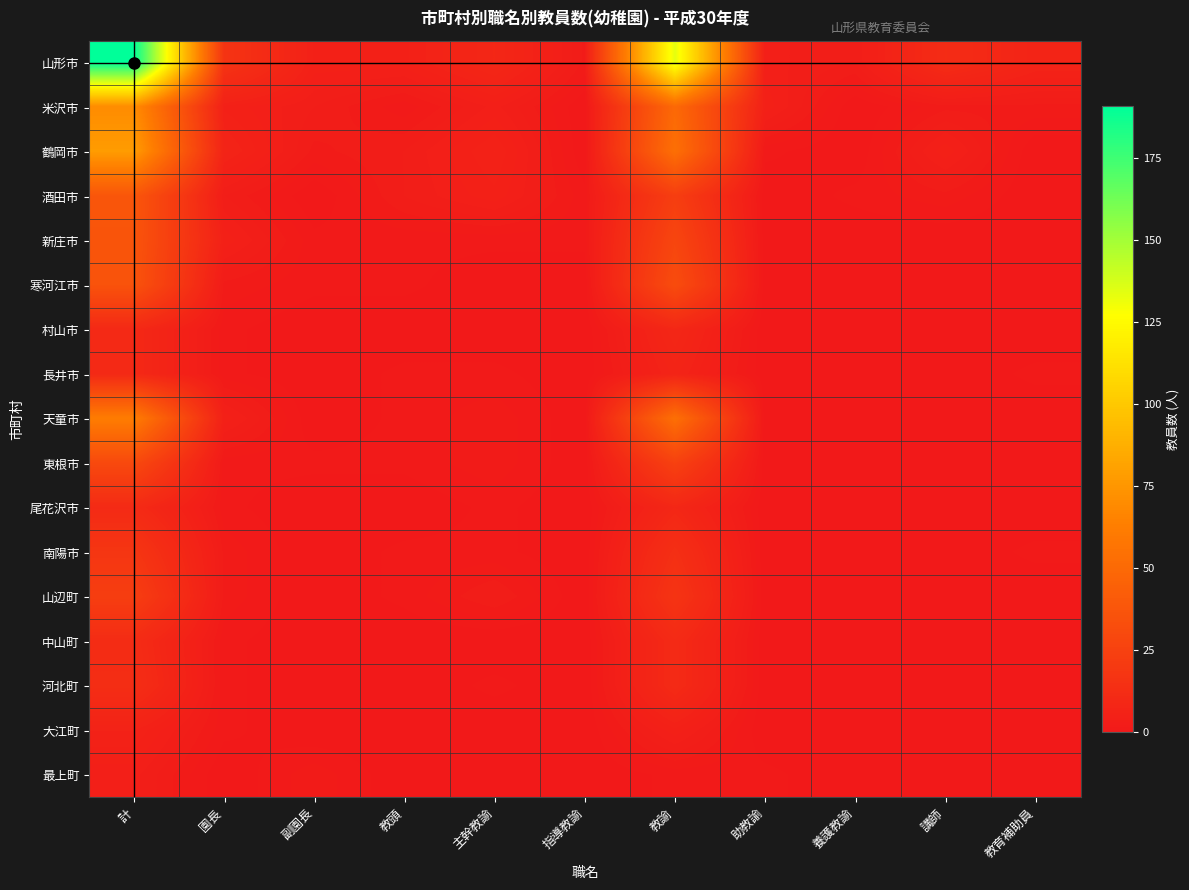

Reading left to right, transcribe all the data shown in this chart.

山形市: 計=191	園長=17	副園長=5	教頭=5	主幹教諭=9	指導教諭=2	教諭=134	助教諭=4	養護教諭=3	講師=12	教育補助員=7
米沢市: 計=70	園長=5	副園長=3	教頭=1	主幹教諭=4	指導教諭=0	教諭=50	助教諭=5	養護教諭=0	講師=2	教育補助員=2
鶴岡市: 計=78	園長=7	副園長=2	教頭=3	主幹教諭=6	指導教諭=0	教諭=54	助教諭=1	養護教諭=0	講師=5	教育補助員=0
酒田市: 計=38	園長=3	副園長=0	教頭=3	主幹教諭=5	指導教諭=1	教諭=23	助教諭=0	養護教諭=1	講師=2	教育補助員=0
新庄市: 計=37	園長=5	副園長=1	教頭=1	主幹教諭=1	指導教諭=1	教諭=28	助教諭=0	養護教諭=0	講師=0	教育補助員=0
寒河江市: 計=36	園長=2	副園長=1	教頭=1	主幹教諭=0	指導教諭=0	教諭=32	助教諭=0	養護教諭=0	講師=0	教育補助員=0
村山市: 計=10	園長=1	副園長=0	教頭=0	主幹教諭=0	指導教諭=0	教諭=9	助教諭=0	養護教諭=0	講師=0	教育補助員=0
長井市: 計=10	園長=1	副園長=0	教頭=1	主幹教諭=1	指導教諭=0	教諭=7	助教諭=0	養護教諭=0	講師=0	教育補助員=1
天童市: 計=62	園長=5	副園長=0	教頭=1	主幹教諭=2	指導教諭=0	教諭=54	助教諭=0	養護教諭=0	講師=0	教育補助員=0
東根市: 計=30	園長=1	副園長=1	教頭=1	主幹教諭=2	指導教諭=0	教諭=25	助教諭=0	養護教諭=0	講師=0	教育補助員=0
尾花沢市: 計=11	園長=1	副園長=0	教頭=0	主幹教諭=1	指導教諭=0	教諭=9	助教諭=0	養護教諭=0	講師=0	教育補助員=0
南陽市: 計=18	園長=2	副園長=0	教頭=1	主幹教諭=1	指導教諭=0	教諭=14	助教諭=0	養護教諭=0	講師=0	教育補助員=1
山辺町: 計=23	園長=2	副園長=0	教頭=1	主幹教諭=3	指導教諭=0	教諭=17	助教諭=0	養護教諭=0	講師=0	教育補助員=0
中山町: 計=12	園長=1	副園長=0	教頭=0	主幹教諭=0	指導教諭=0	教諭=11	助教諭=0	養護教諭=0	講師=0	教育補助員=0
河北町: 計=13	園長=1	副園長=0	教頭=0	主幹教諭=1	指導教諭=0	教諭=11	助教諭=0	養護教諭=0	講師=0	教育補助員=0
大江町: 計=6	園長=1	副園長=0	教頭=0	主幹教諭=0	指導教諭=0	教諭=5	助教諭=0	養護教諭=0	講師=0	教育補助員=0
最上町: 計=4	園長=0	副園長=2	教頭=0	主幹教諭=0	指導教諭=0	教諭=1	助教諭=1	養護教諭=0	講師=0	教育補助員=0